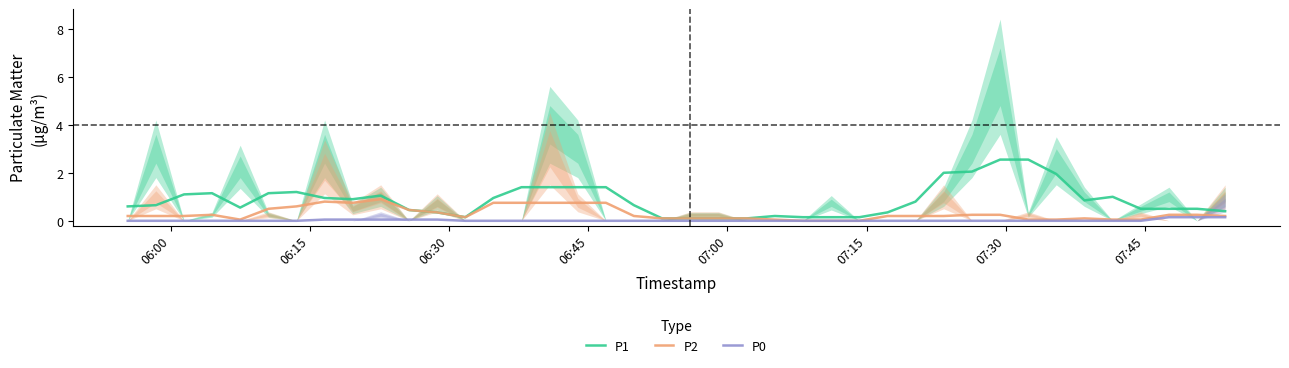

How many data points does each series have?

40